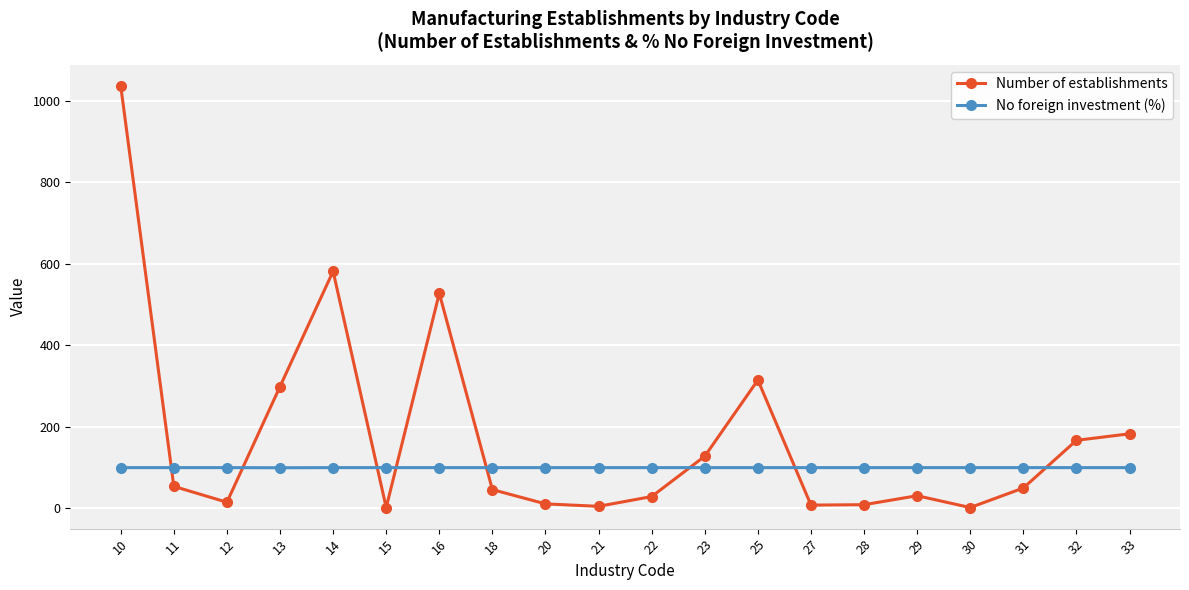

What is the difference between the Number of establishments values at 12 and 28?

6.0